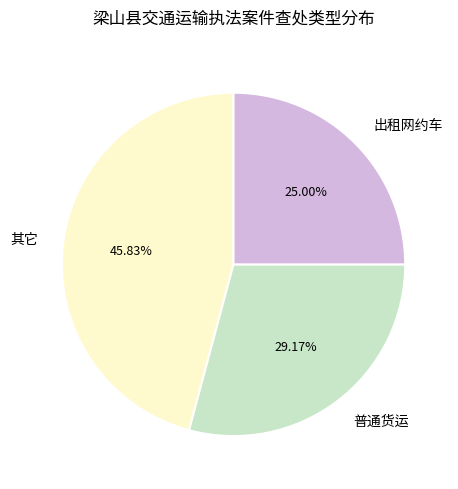

Which slice is the smallest?

出租网约车